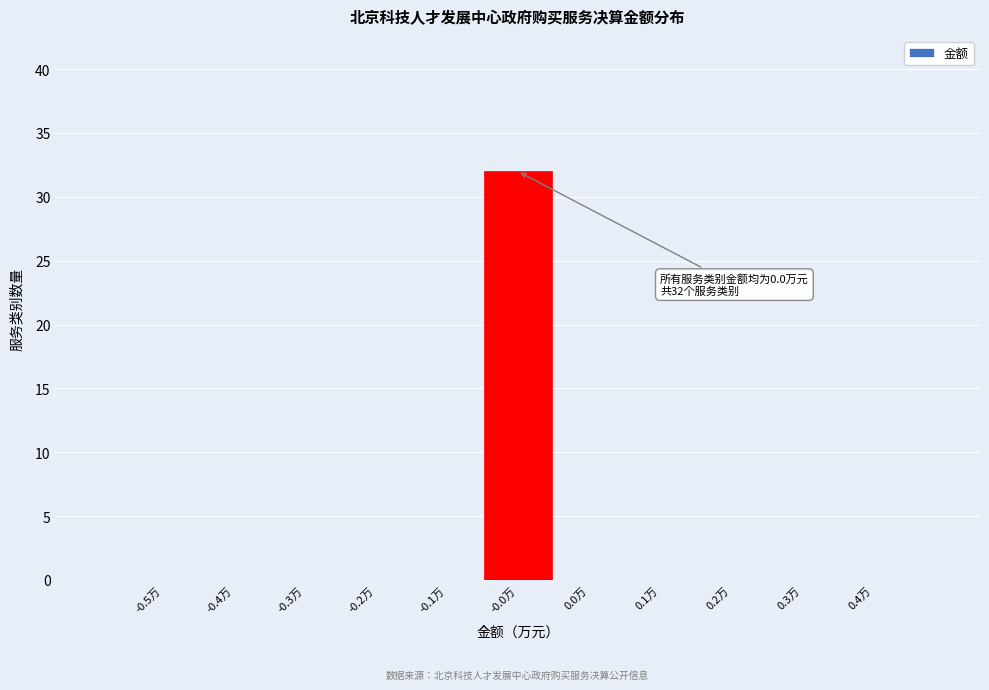

Reading left to right, what are all the values shown in this chart?

-0.5万=0	-0.4万=0	-0.3万=0	-0.2万=0	-0.1万=0	-0.0万=32	0.0万=0	0.1万=0	0.2万=0	0.3万=0	0.4万=0